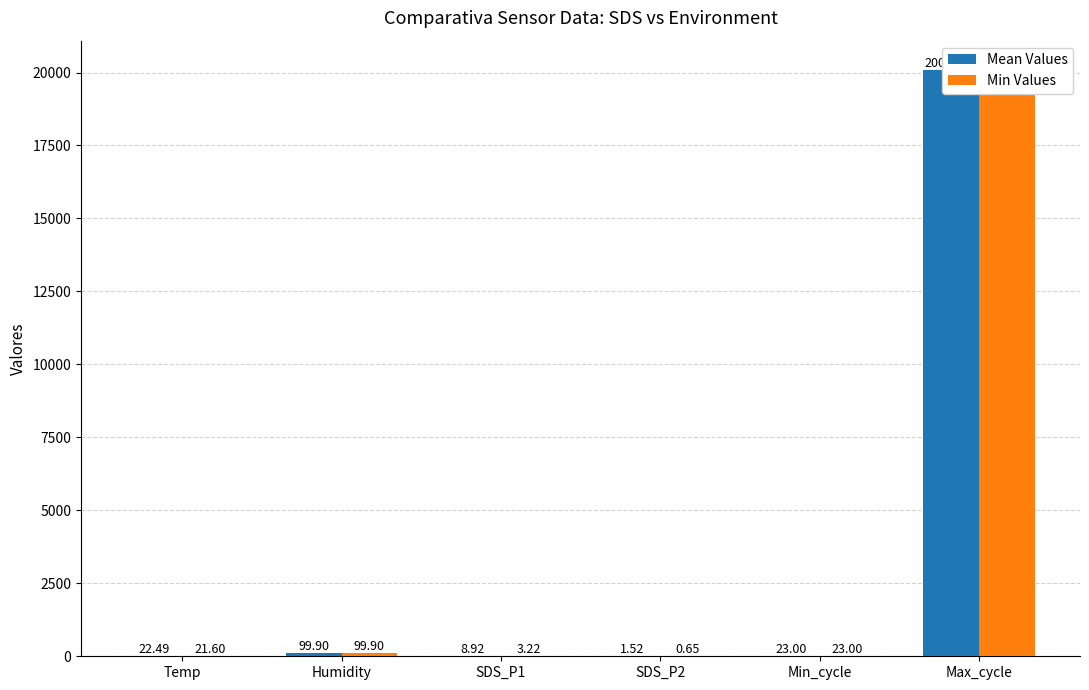

At how many categories does at least one series exceed 8467?

1